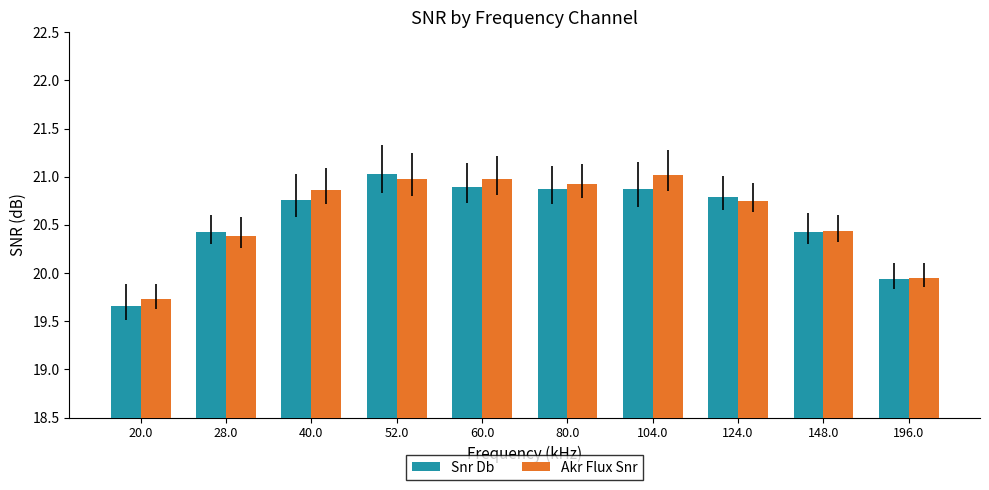

At which label is Akr Flux Snr closest to 20?

196.0